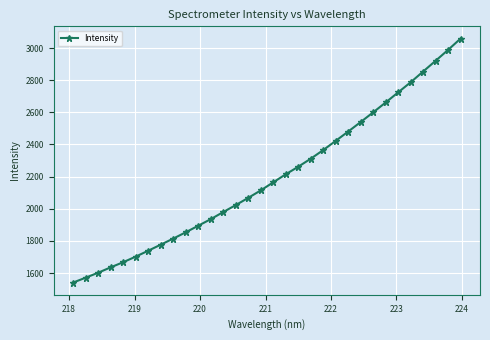

What is the average value?

2195.8